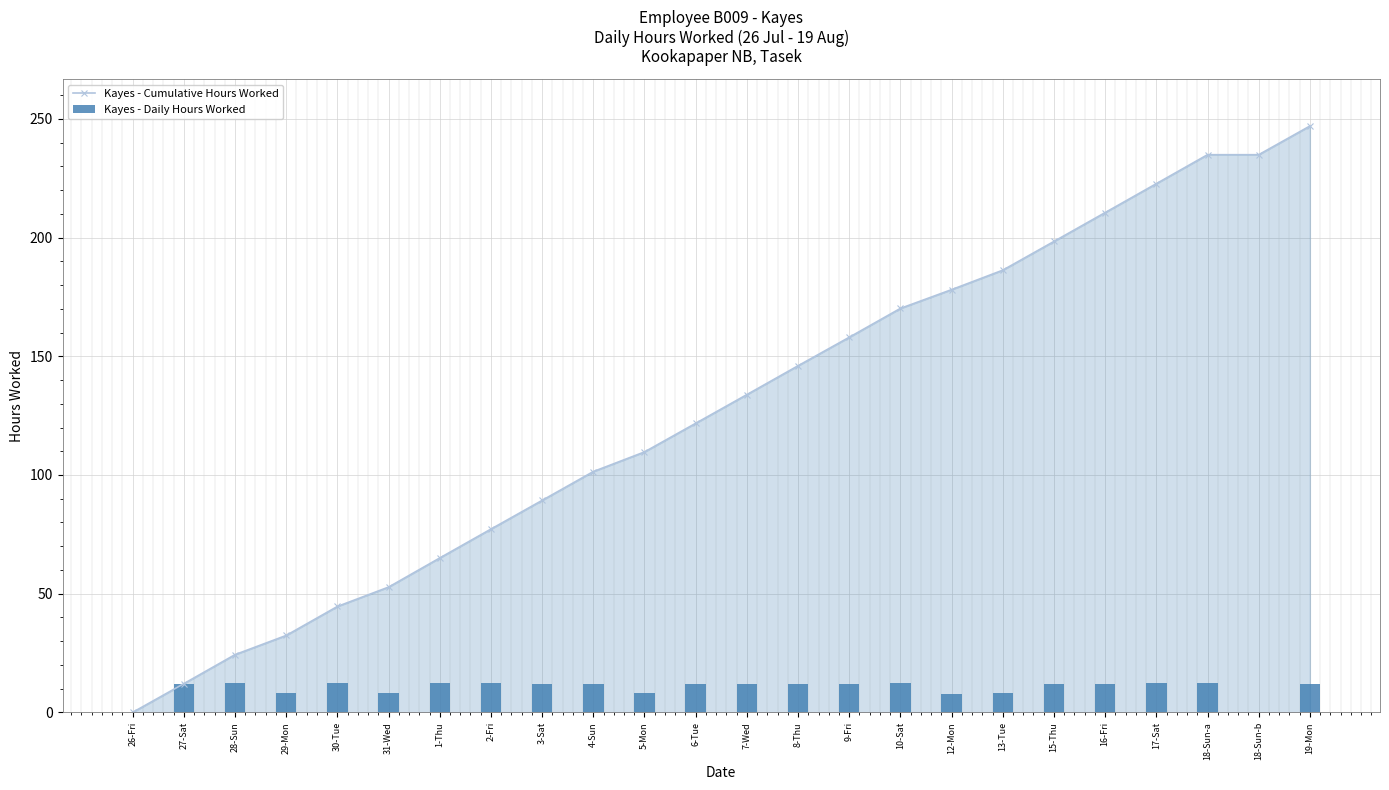

At how many categories does at least one series exceed 39?

20